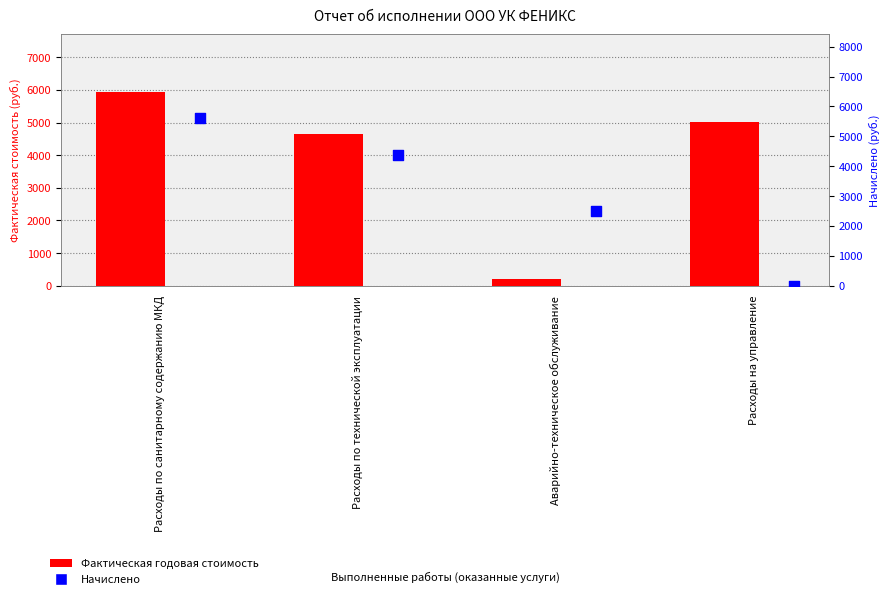

At which category is the sum across all series the highest?

Расходы по санитарному содержанию МКД